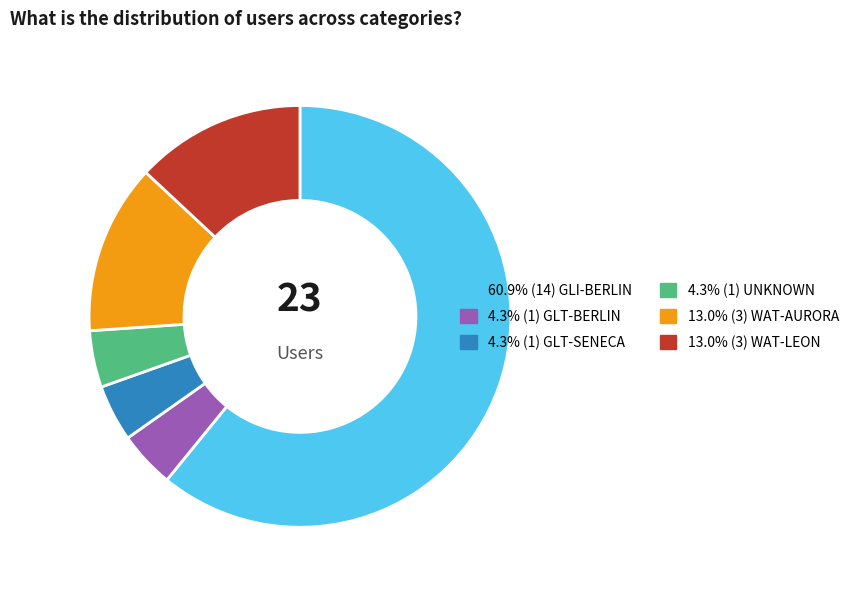

Does any single category account for the majority?

Yes